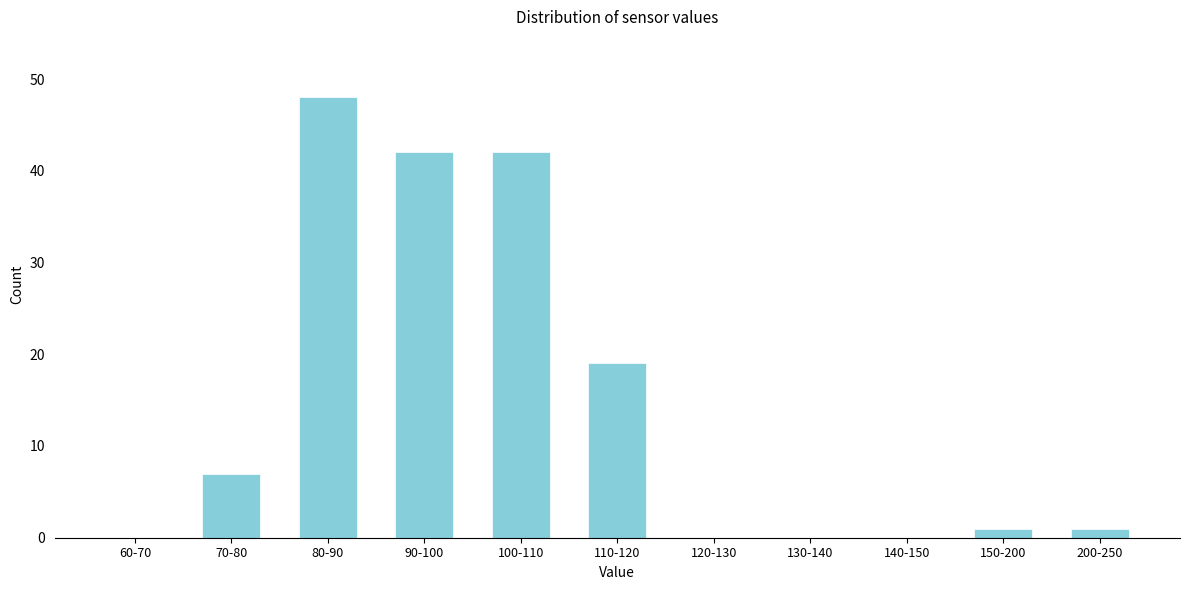

Reading right to left, list all the values displayed in this chart.

200-250=1	150-200=1	140-150=0	130-140=0	120-130=0	110-120=19	100-110=42	90-100=42	80-90=48	70-80=7	60-70=0